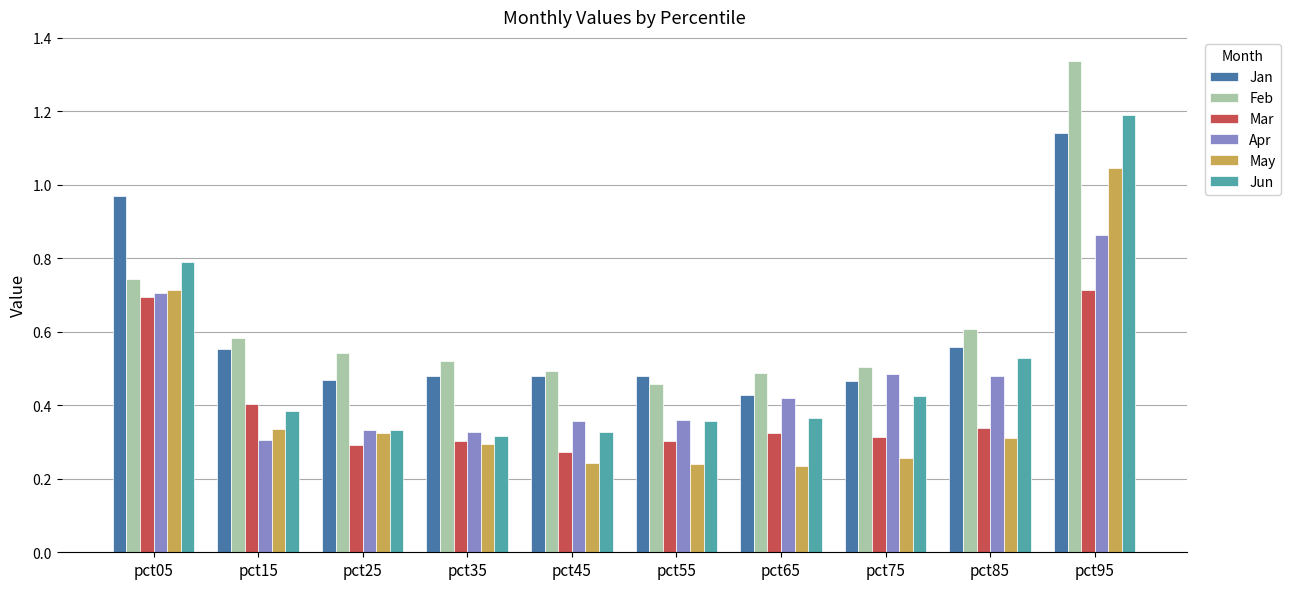

At how many categories does at least one series exceed 0?

10